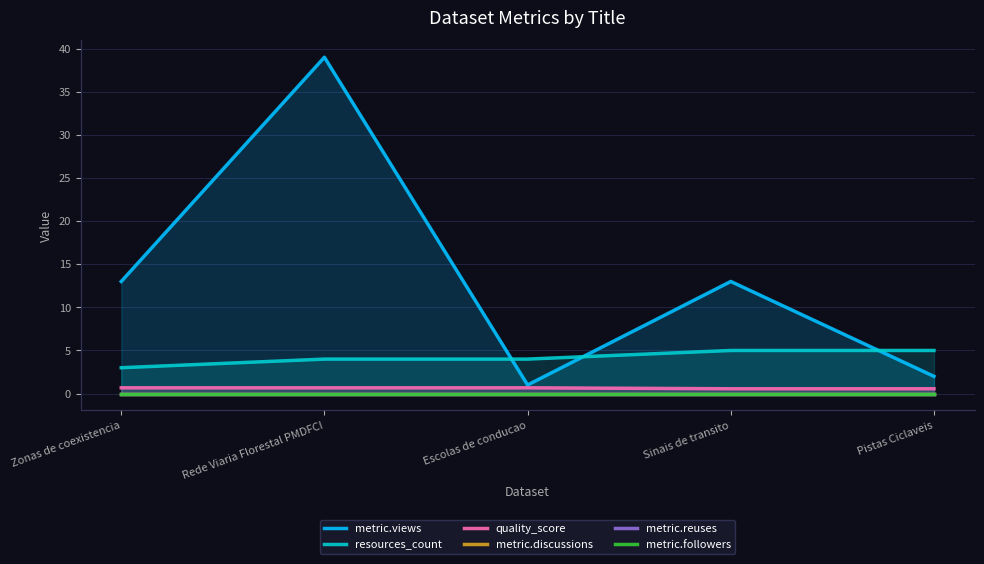

How many data points does each series have?

5